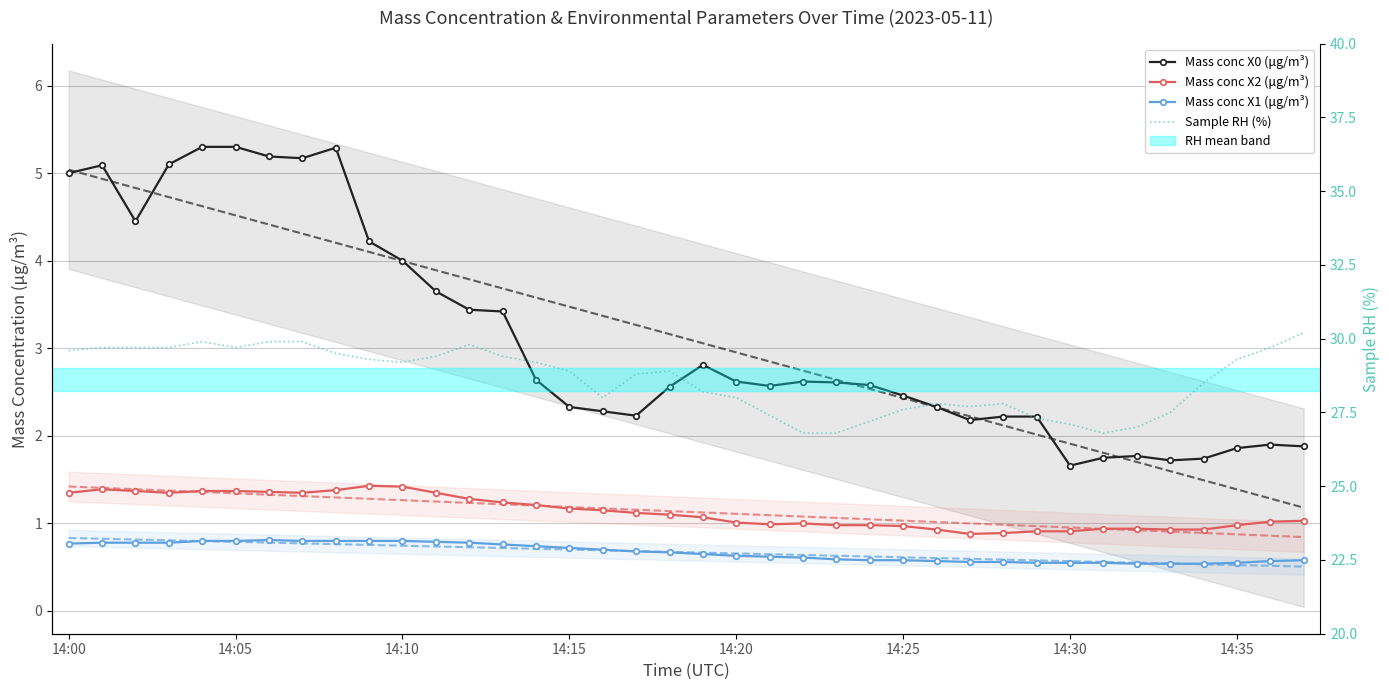

What is the total value across all series at 10?

35.4